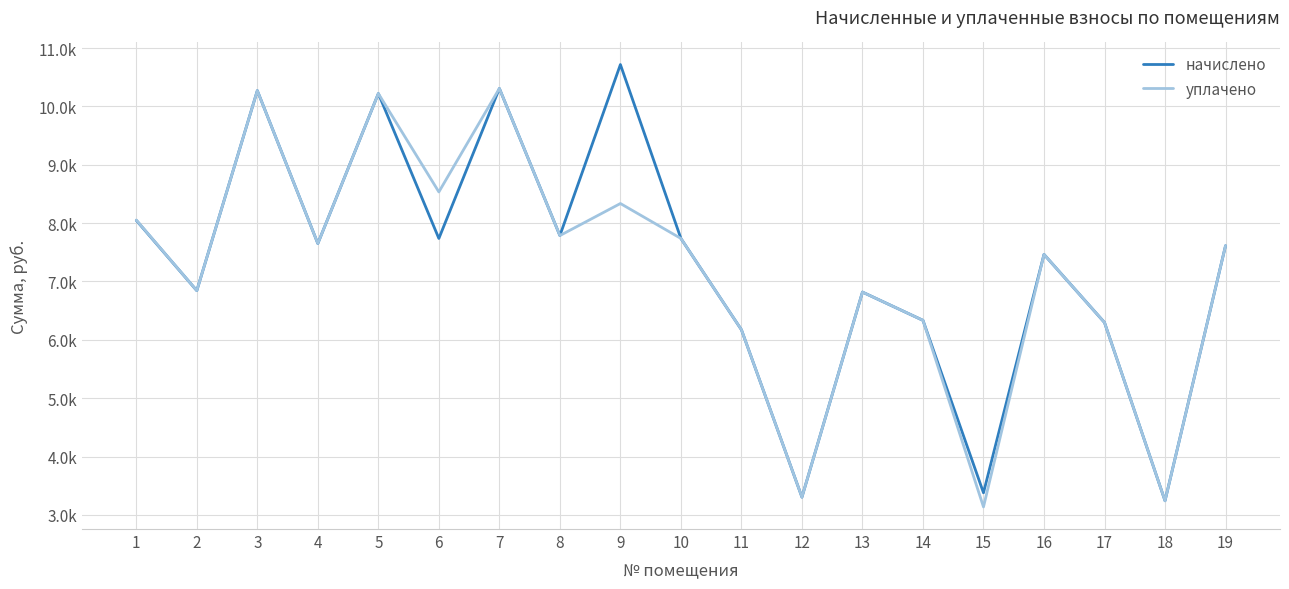

What is the value of the уплачено point at the 8th from the left?

7787.3